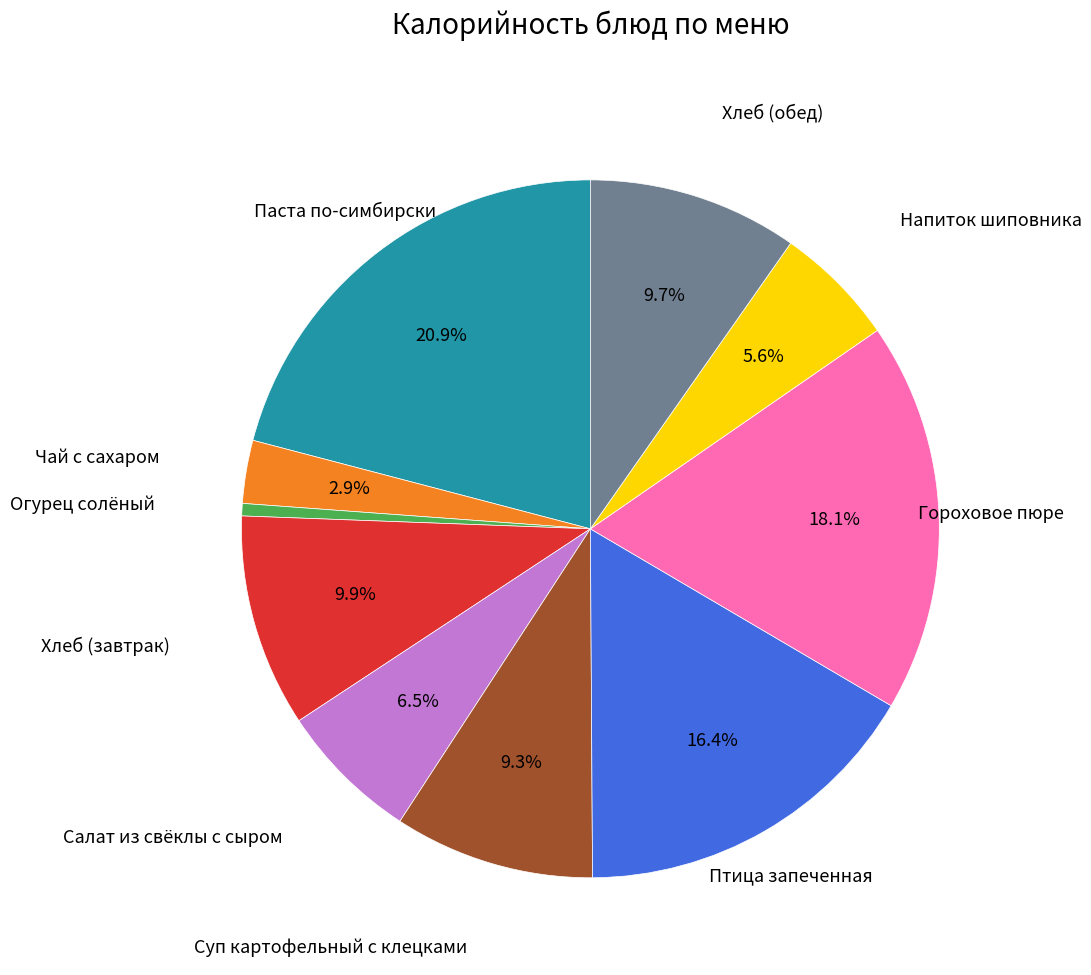

Is there any slice that represents more than half of the pie?

No